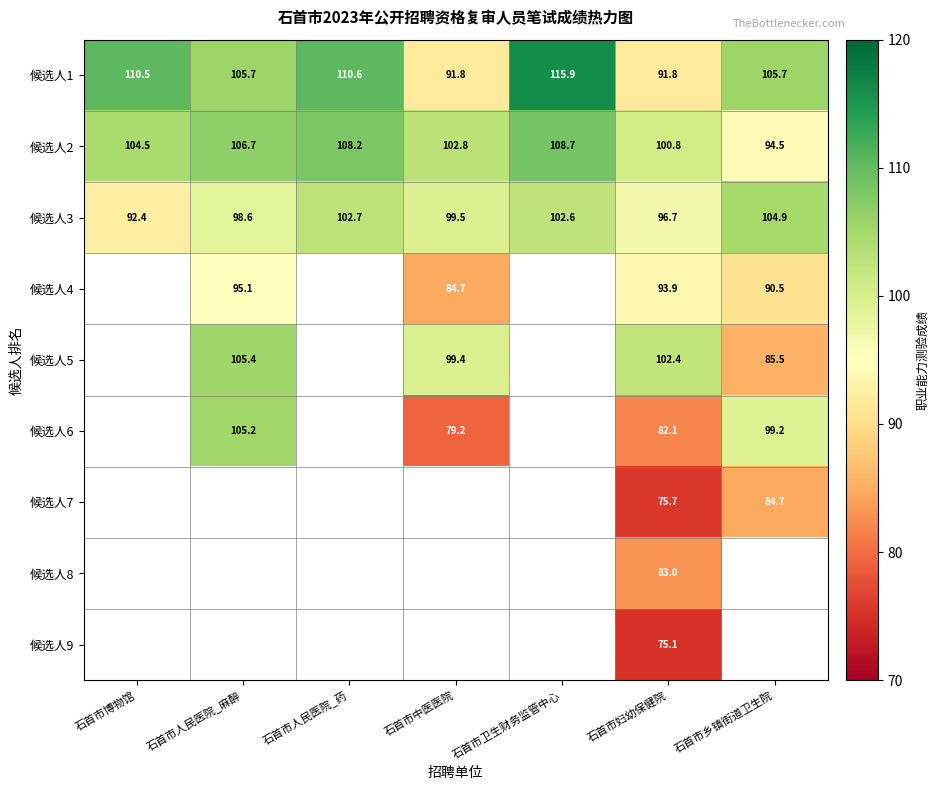

Where is 候选人2 nearest to the value 101?

石首市妇幼保健院